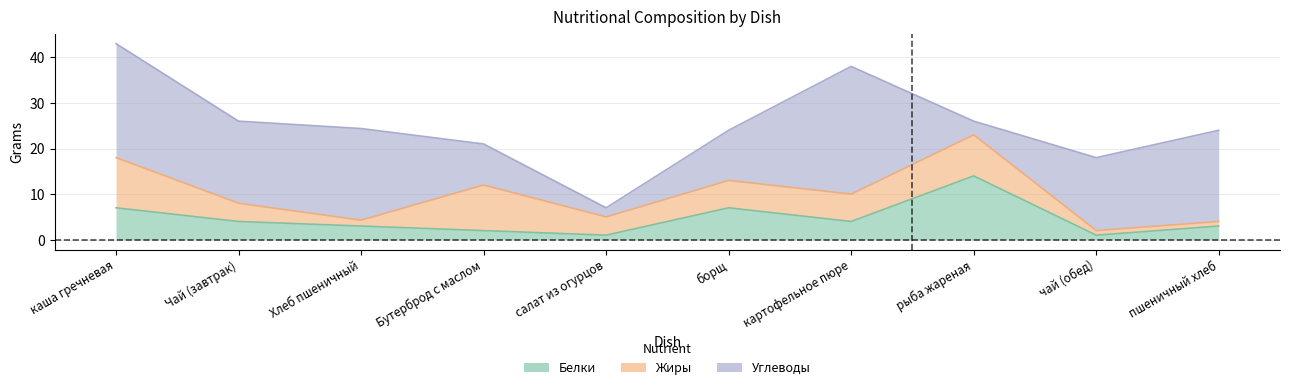

What is the average value of the Углеводы series?

15.2